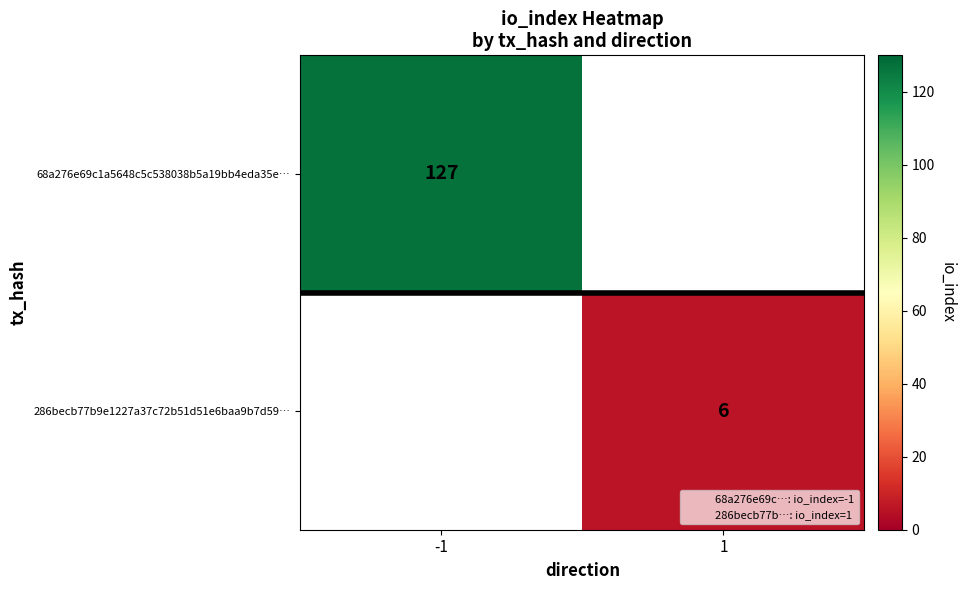

Which category has the highest value in the 286becb77b9e1227a37c72b51d51e6baa9b7d59… series?

-1